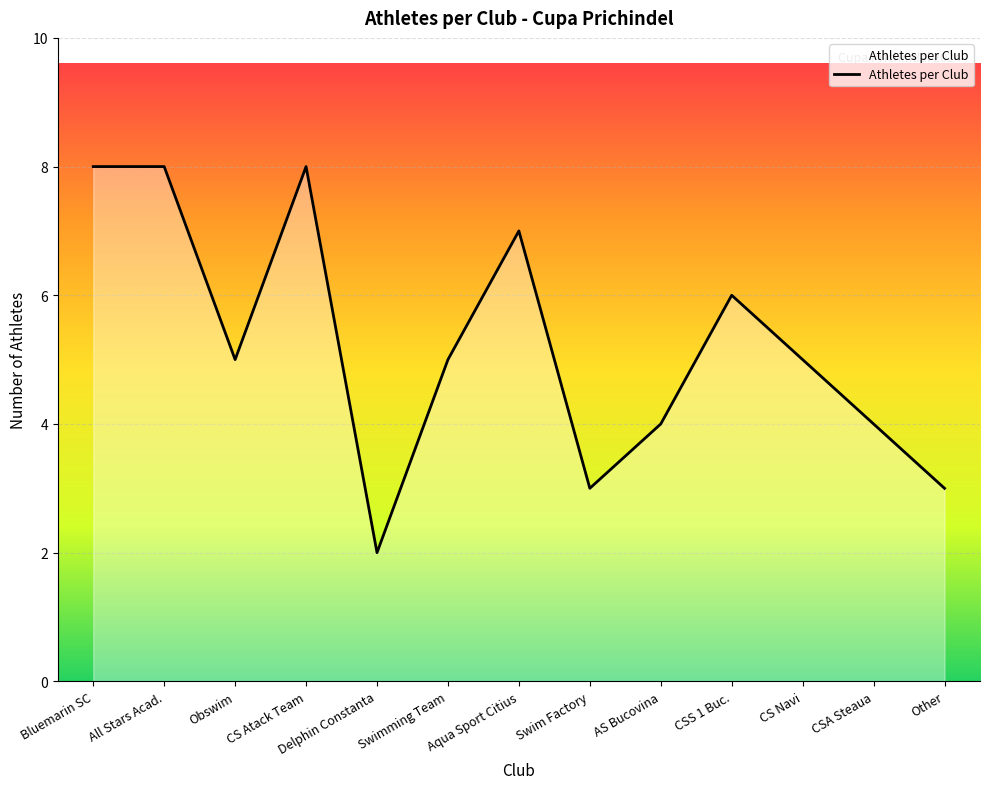

What is the greatest value displayed?

8